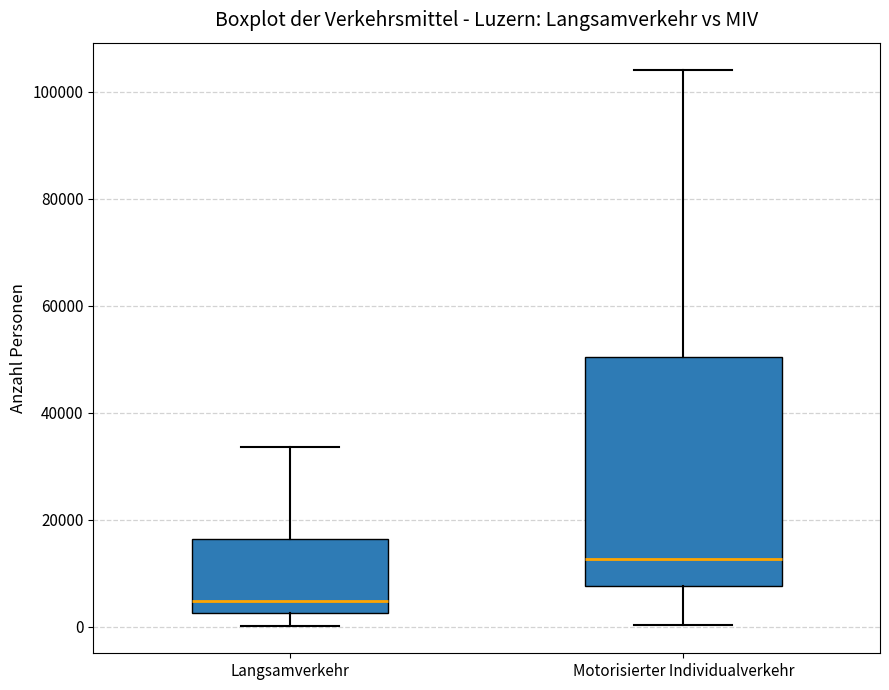

Where does the upper whisker of the box for Motorisierter Individualverkehr end on the y-axis? The values are not printed on the chart, so give them approximately, as read against the axis.

104000